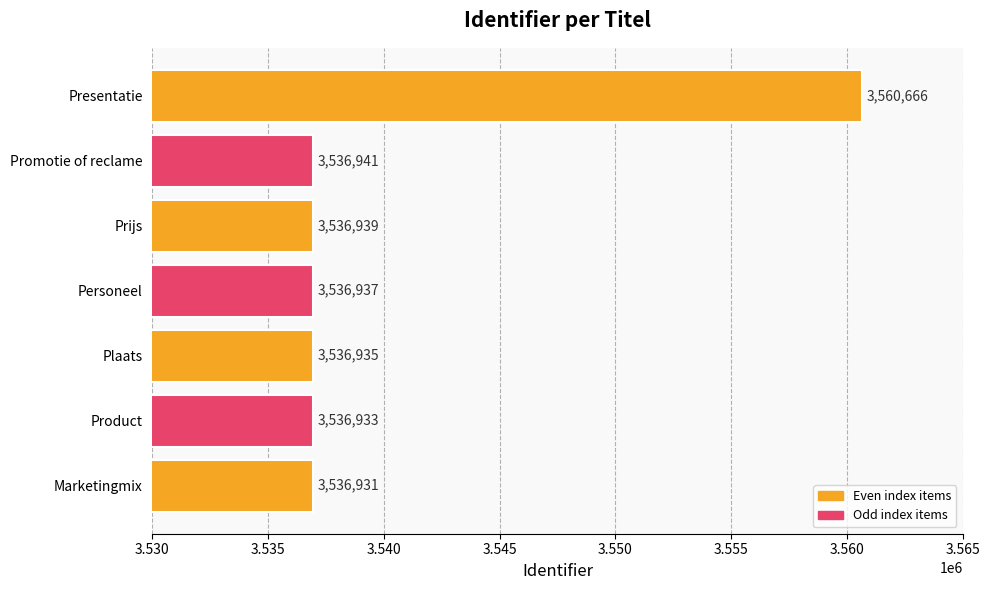

Which has a higher value, Product or Personeel?

Personeel